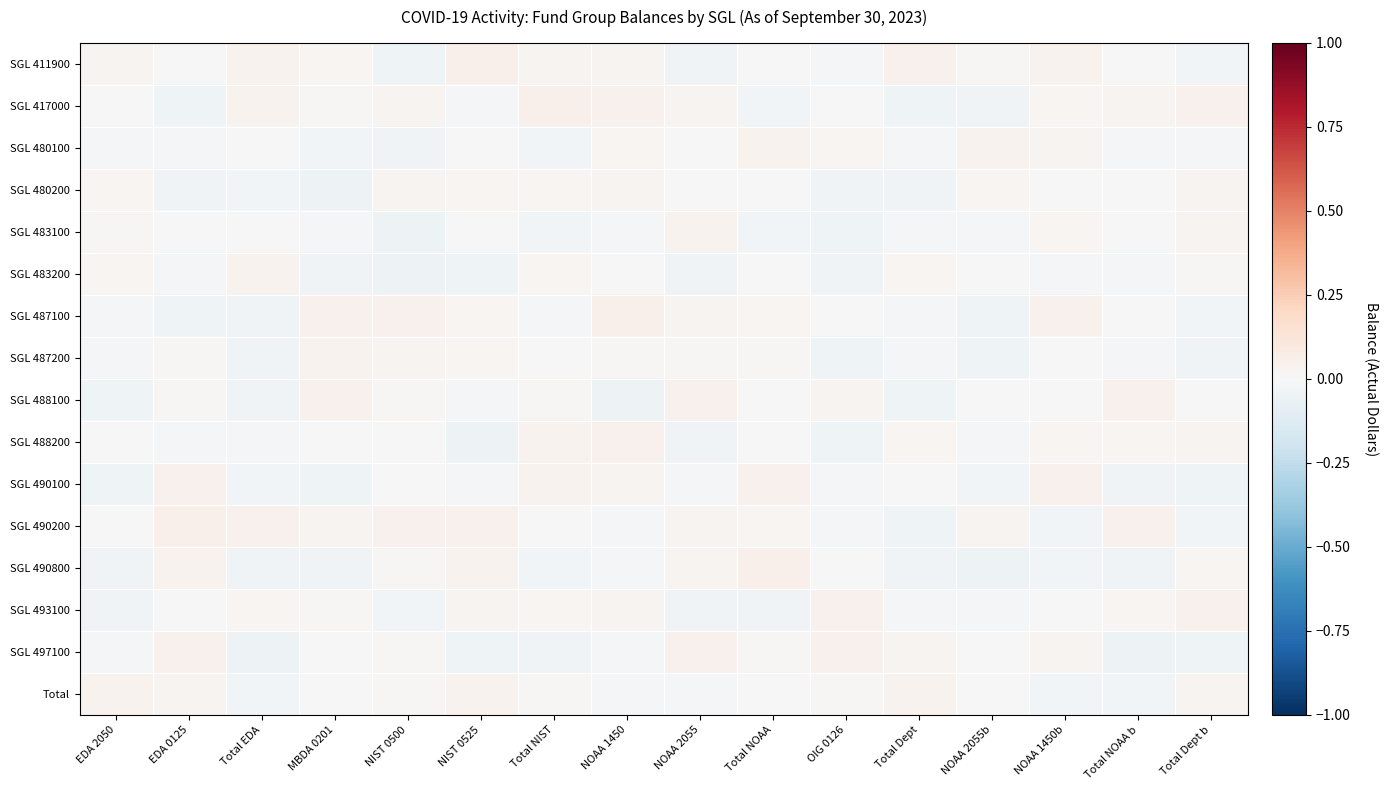

Count the number of data series in this chart.

16